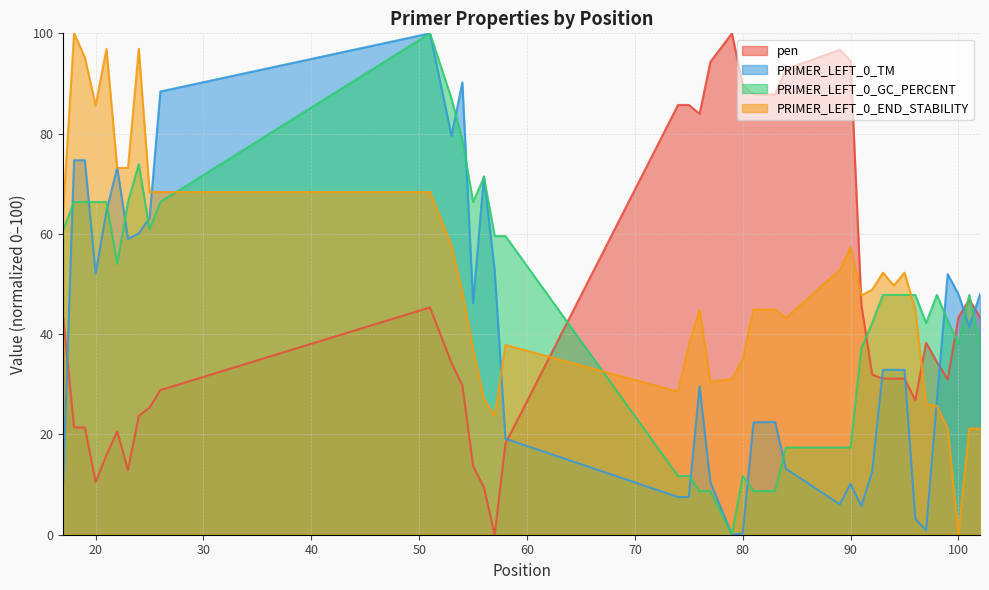

What is the value of the PRIMER_LEFT_0_GC_PERCENT point at the 7th from the left?

66.4